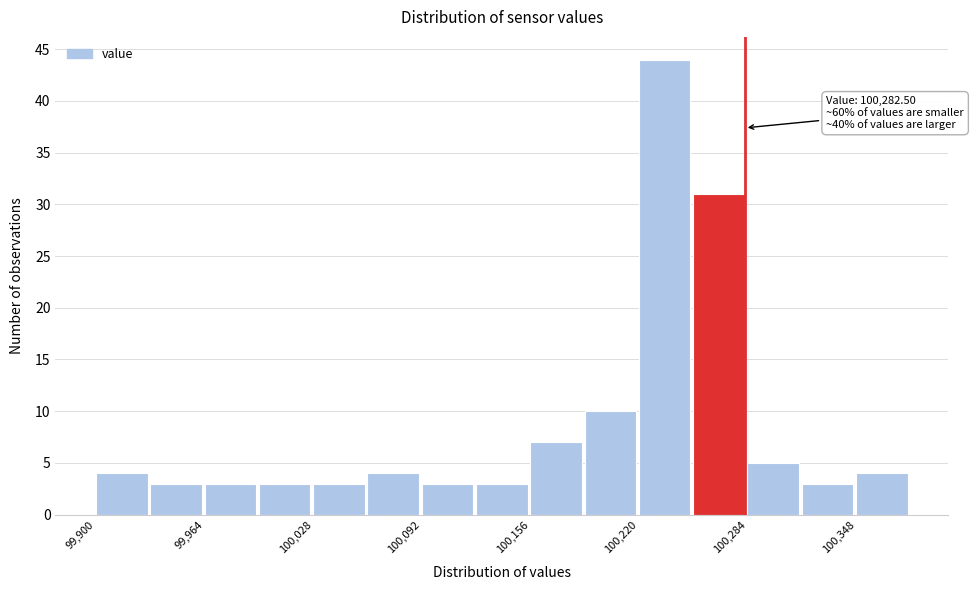

Around what value on the x-axis is the tallest bar? Give the approximate position of its centre, as read against the axis.

100240